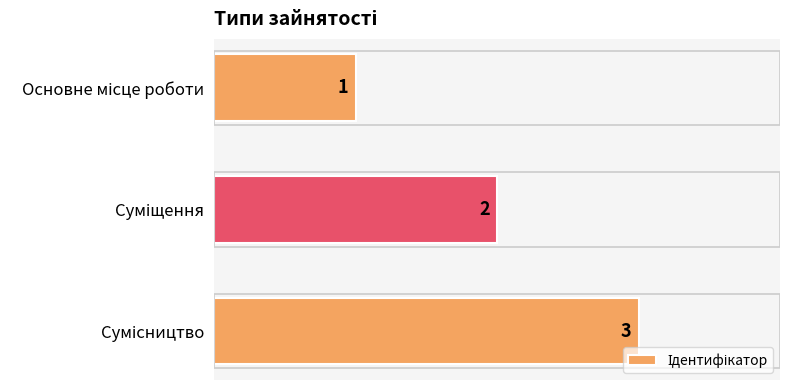

How many values are between 1 and 3?

3